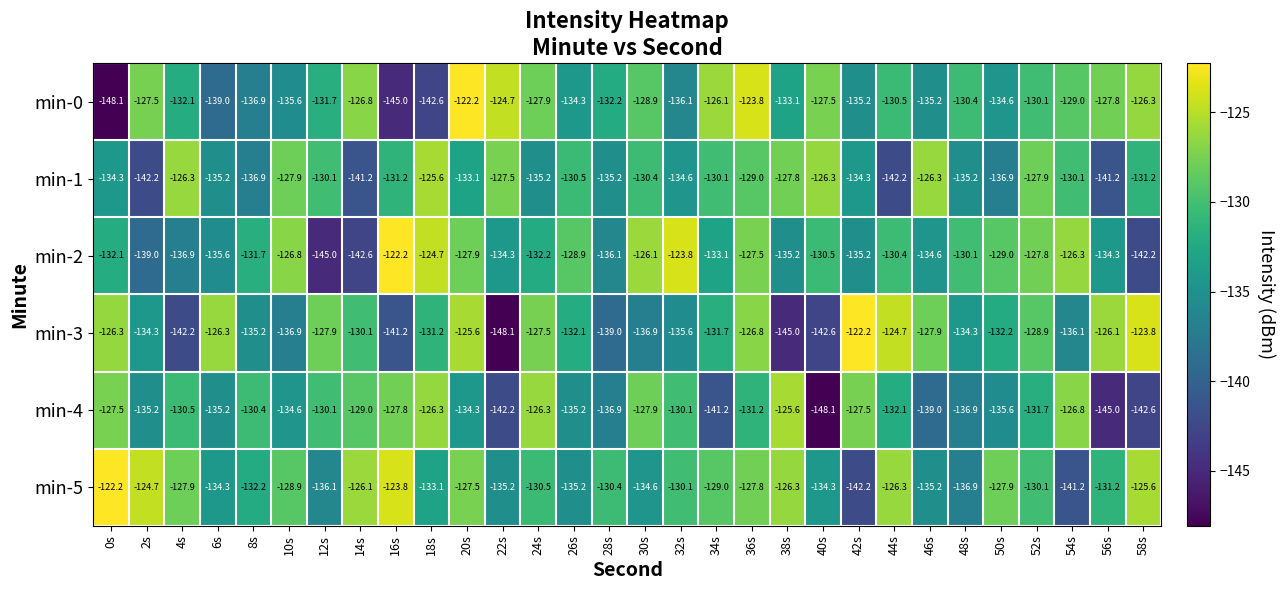

What is the spread (max minus min) of values at 38s?

19.4